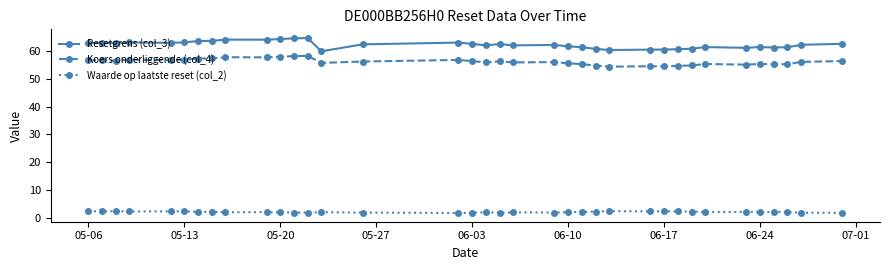

True or false: Koers onderliggende (col_4) has more than 1 points higher than both neighbors.

True